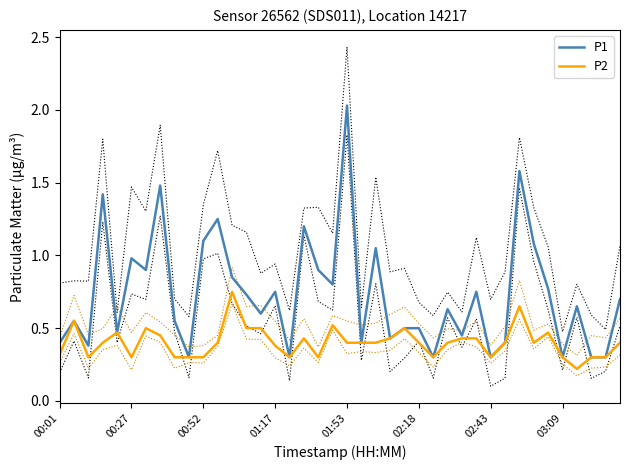

The value of P2 at 00:52 is 0.2. True or false?

False